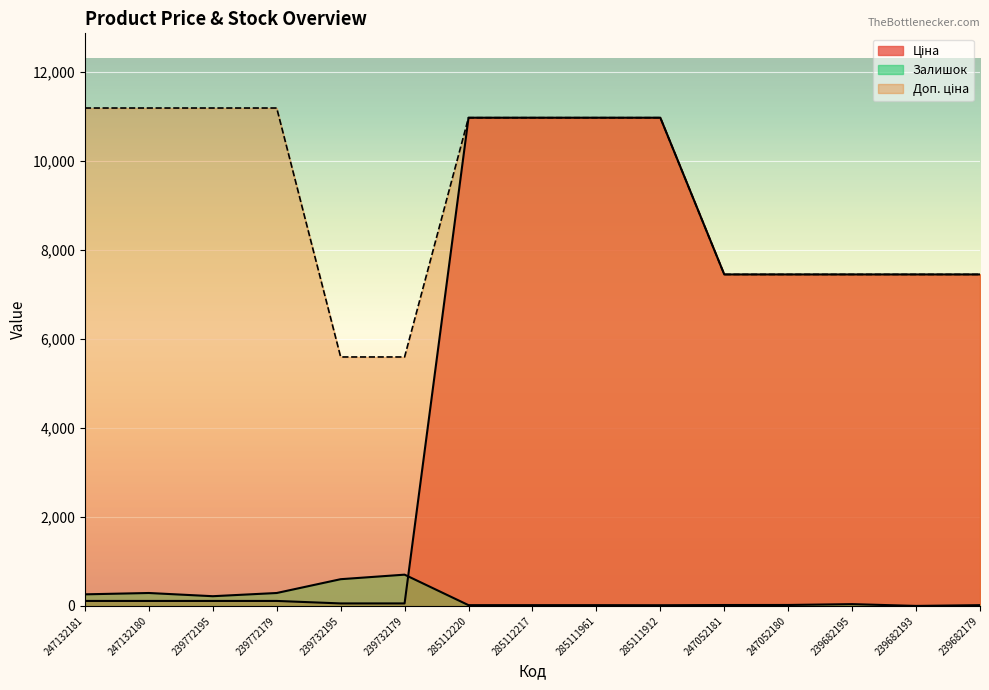

What is the label of the 12th point from the right?

239772179